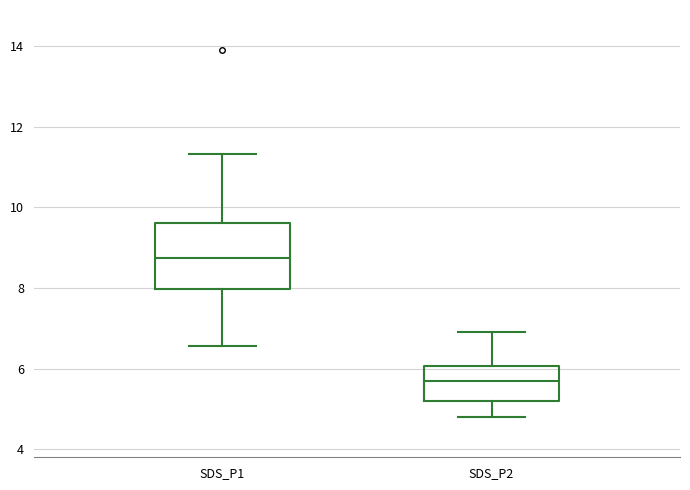

Reading left to right, transcribe this box plot: for each box, give where its median line is, the range the box spans, and where its two whiskers end, as read against the y-axis. The values are not printed on the chart, so give them approximately, as read against the axis.

SDS_P1: median 8.8, box 8.0 to 9.6, whiskers 6.6 to 11.4
SDS_P2: median 5.8, box 5.2 to 6.0, whiskers 4.8 to 7.0